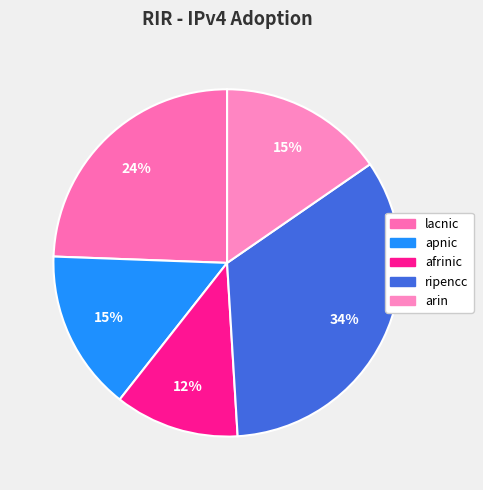

To the nearest percent, what percentage of the pie is apnic?

15%